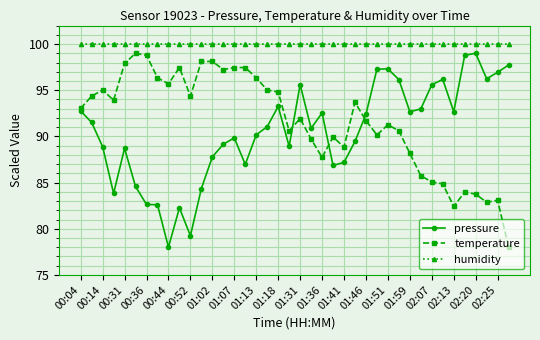

True or false: temperature and humidity cross at least once.

False